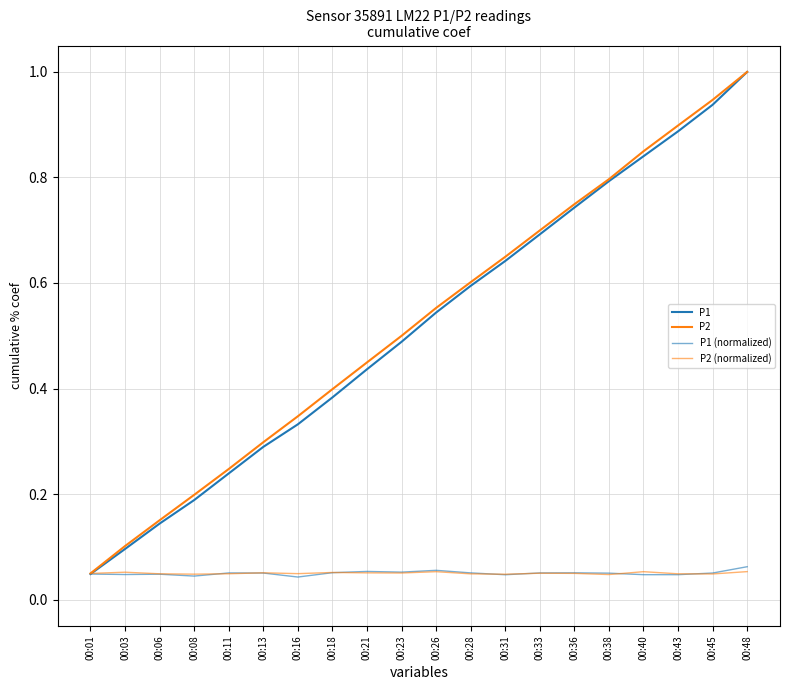

How many lines are shown in the chart?

4